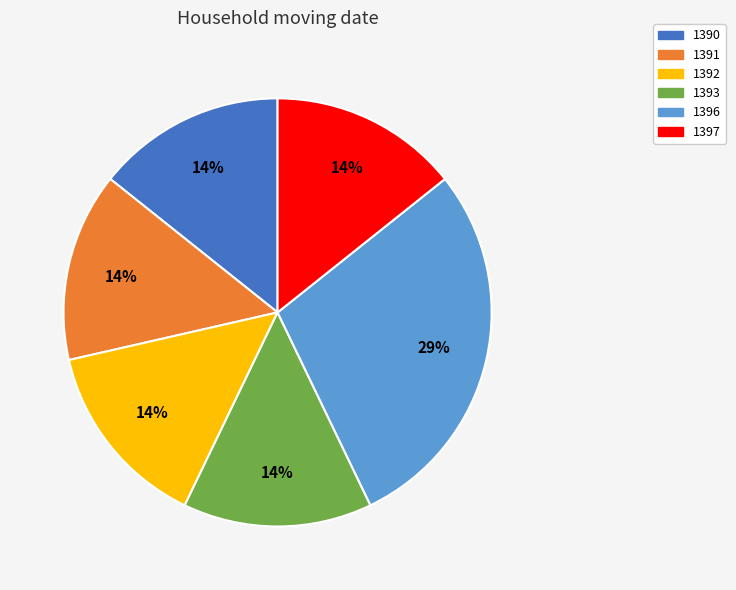

Approximately how many times larger is the value at 1397 compared to 1396?

0.5